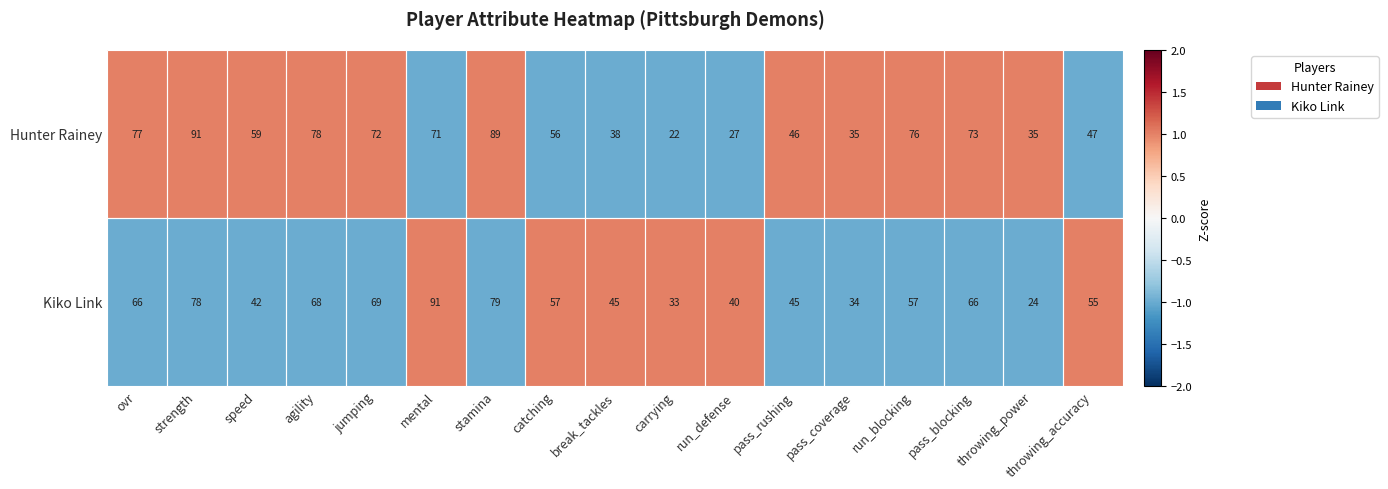

What is the minimum value shown in the chart?

22